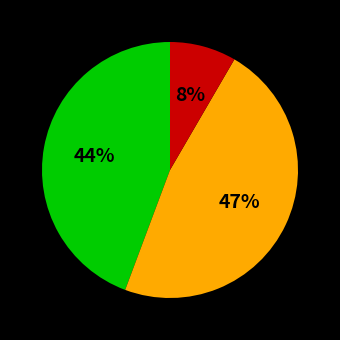

Is there any slice that represents more than half of the pie?

No